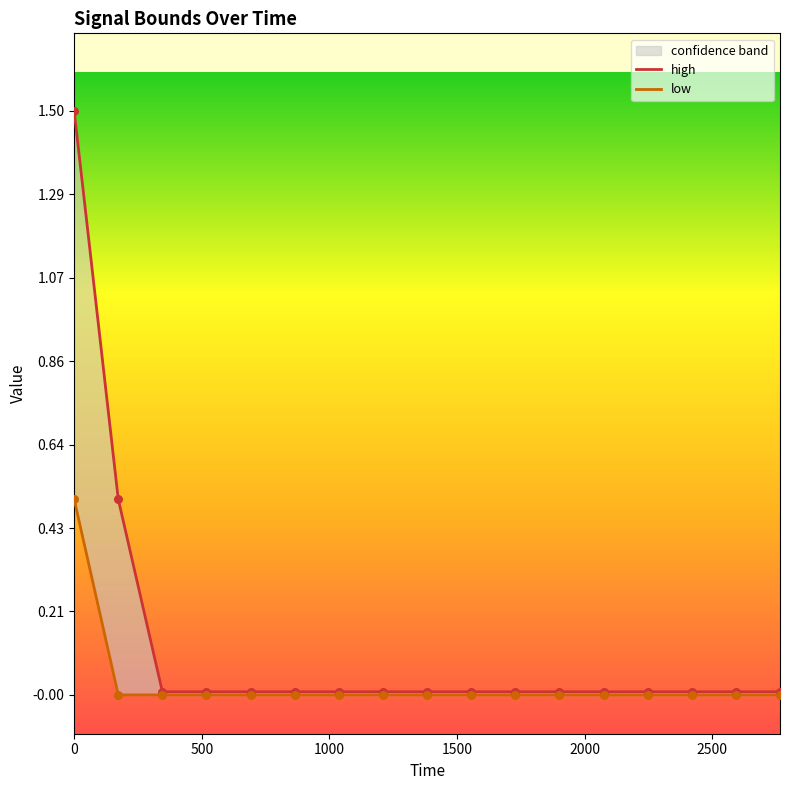

Which series has the largest total across all categories?

high